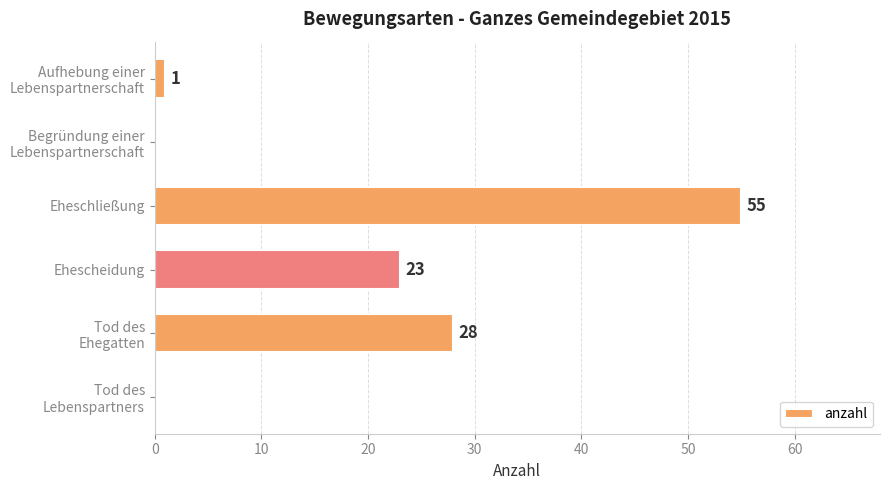

How many series are shown in this chart?

1